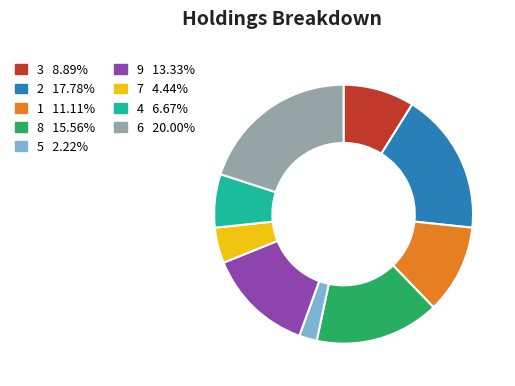

Does any single category account for the majority?

No